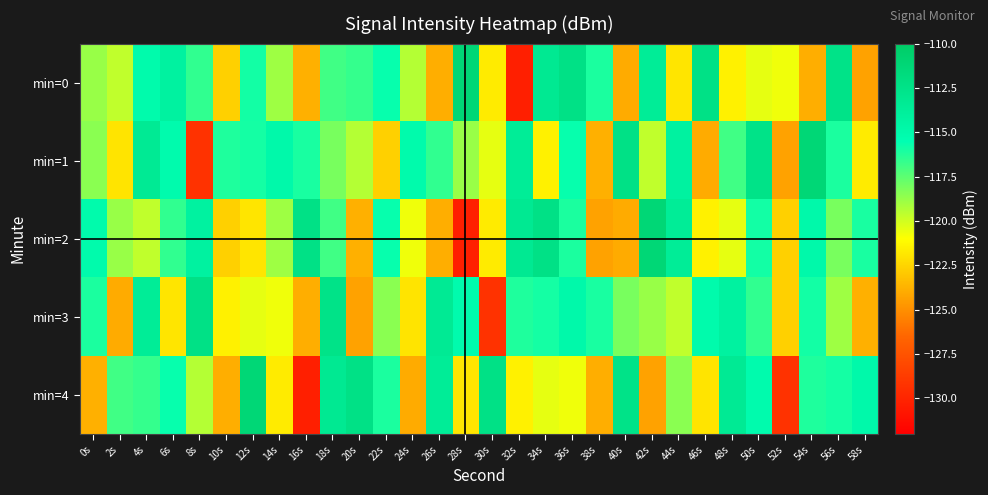

Which label corresponds to the smallest value in the chart?

32s